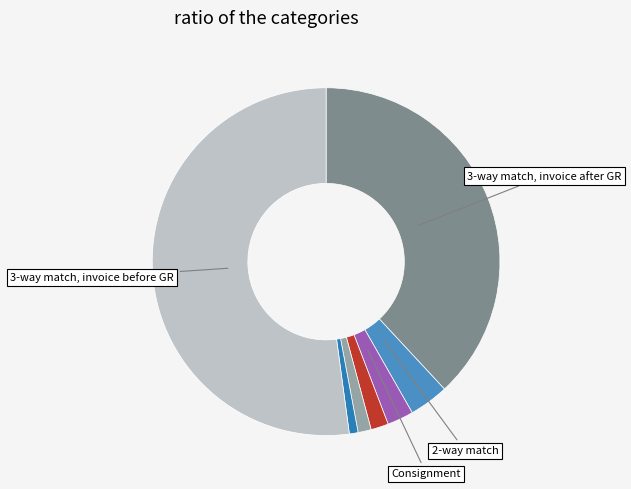

How many slices are in this pie chart?

7